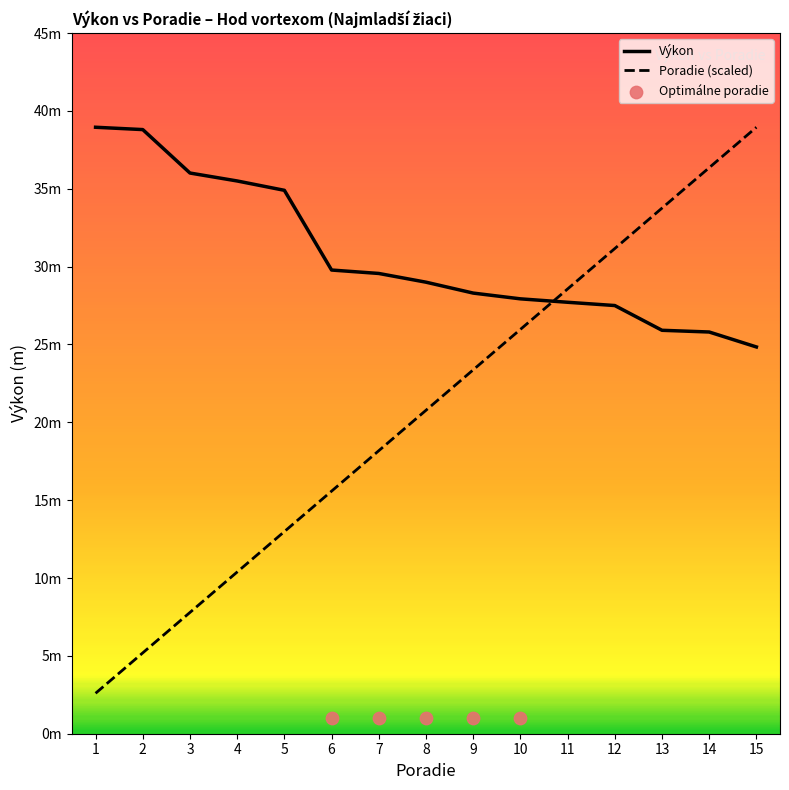

Which series contains the lowest Y value?

Poradie